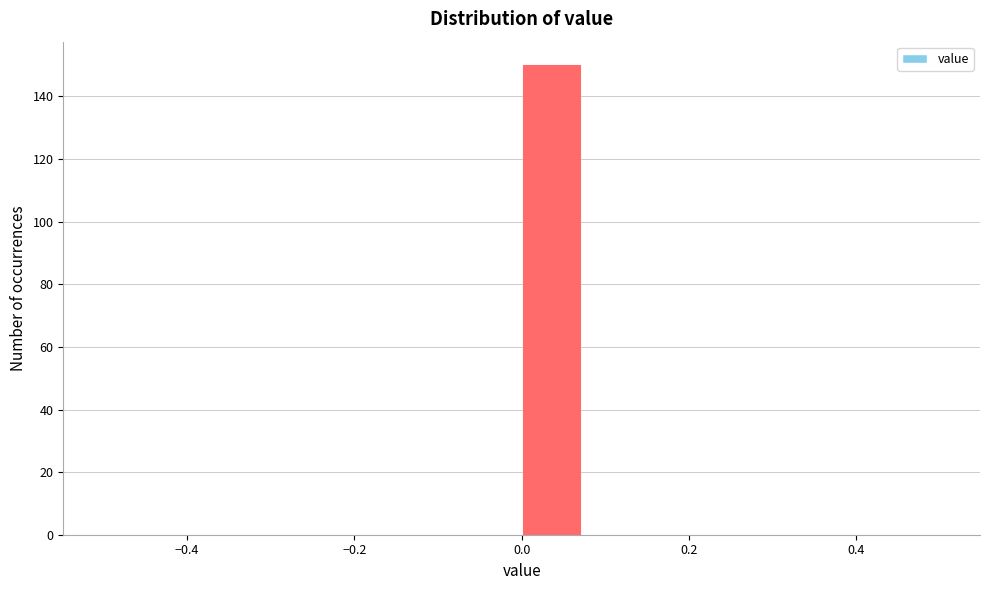

Read against the x-axis, roughly where is the centre of the tallest bar?

0.04